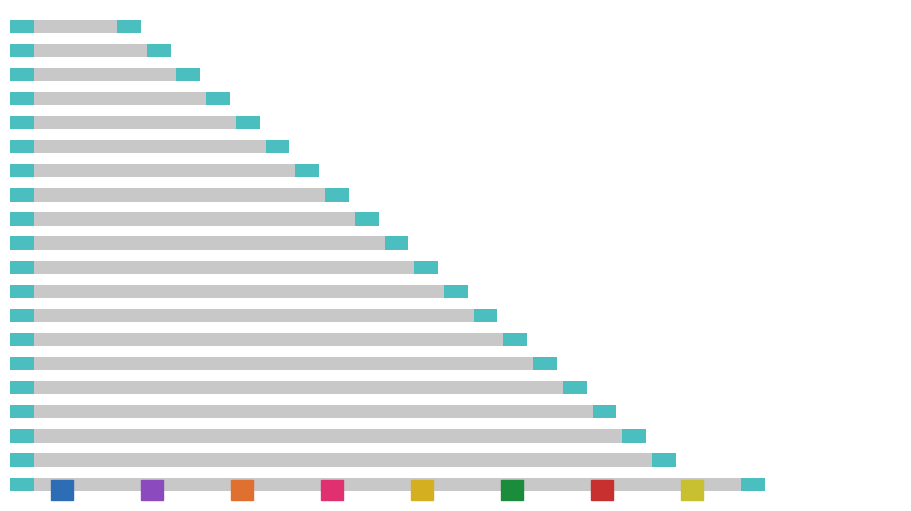

Rank the categories by value from highest to lowest.

19, 18, 17, 16, 15, 14, 13, 12, 11, 10, 9, 8, 7, 6, 5, 4, 3, 2, 1, 0